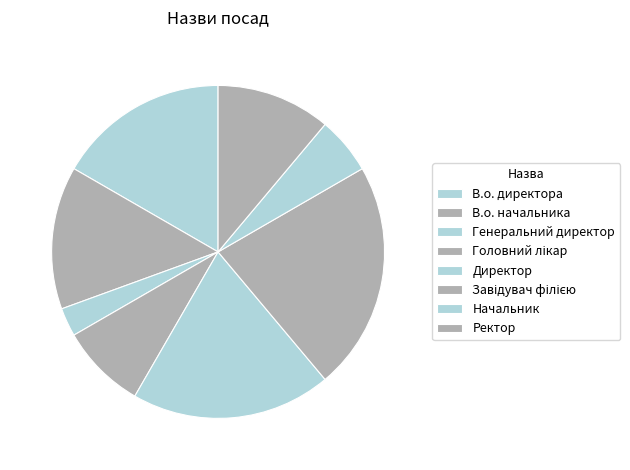

How many segments does this pie chart have?

8